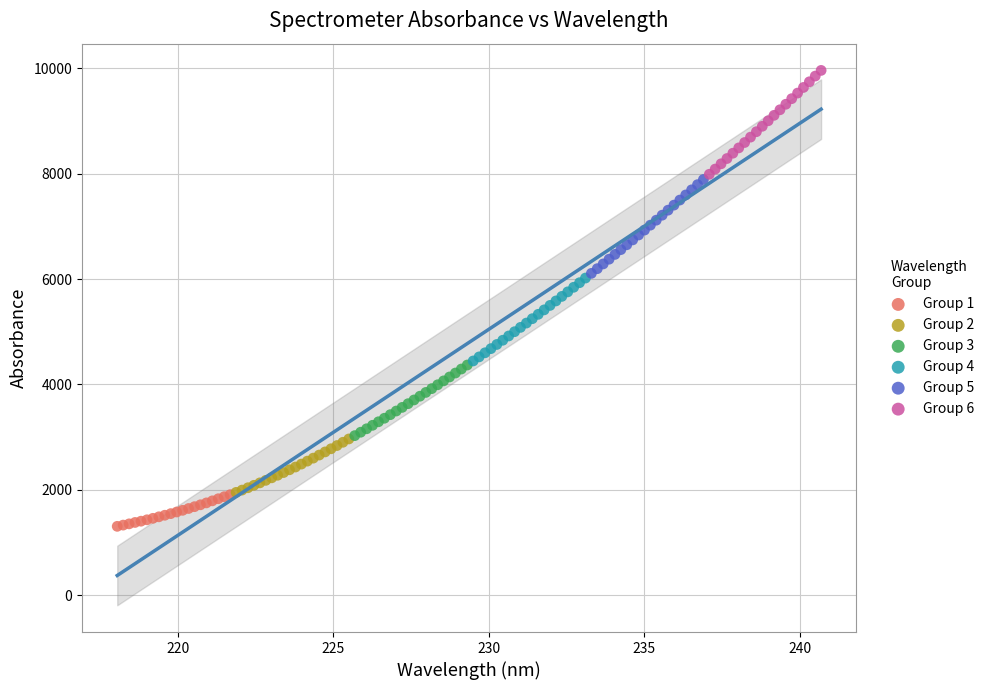

Which series reaches the maximum Y coordinate?

Group 6